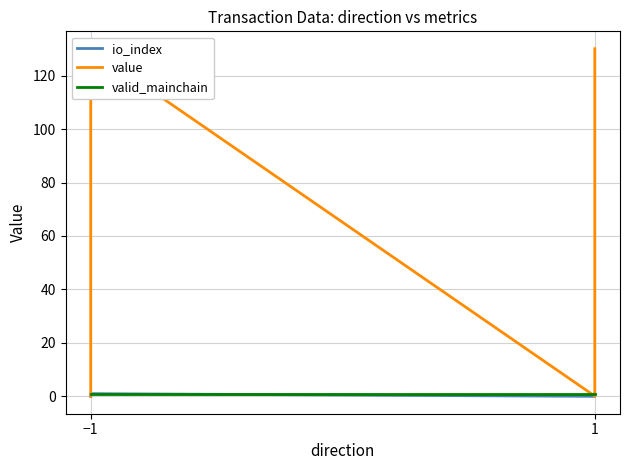

Rank the series at −1 from lowest to highest value.

io_index, value, valid_mainchain